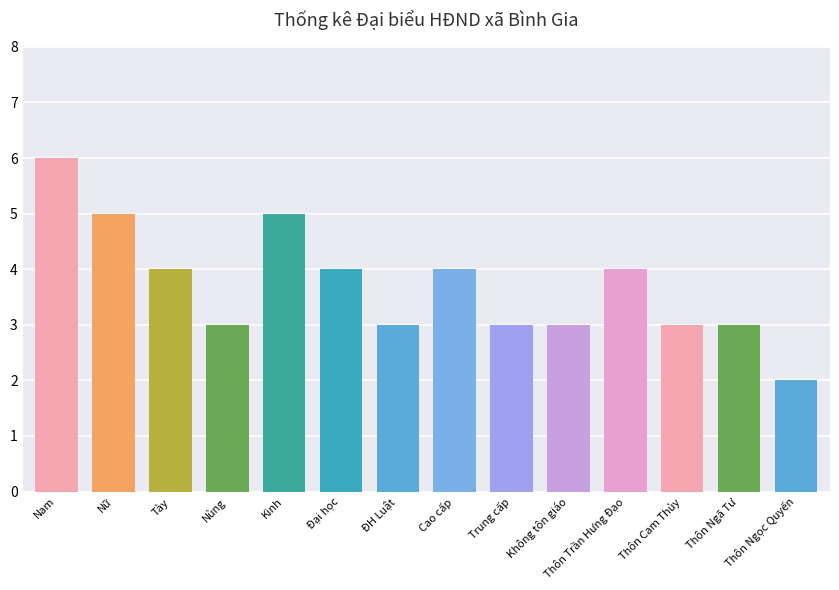

What is the label of the 1st bar from the right?

Thôn Ngọc Quyến